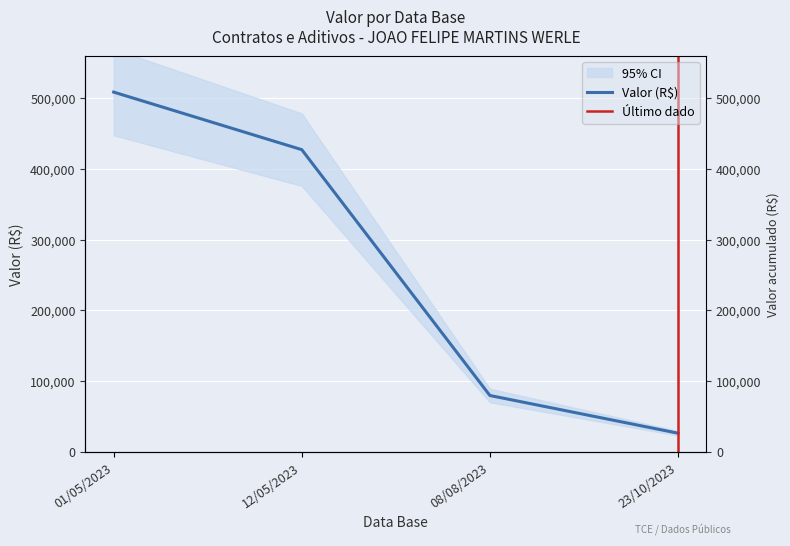

What is the sum of all values?

1042556.9